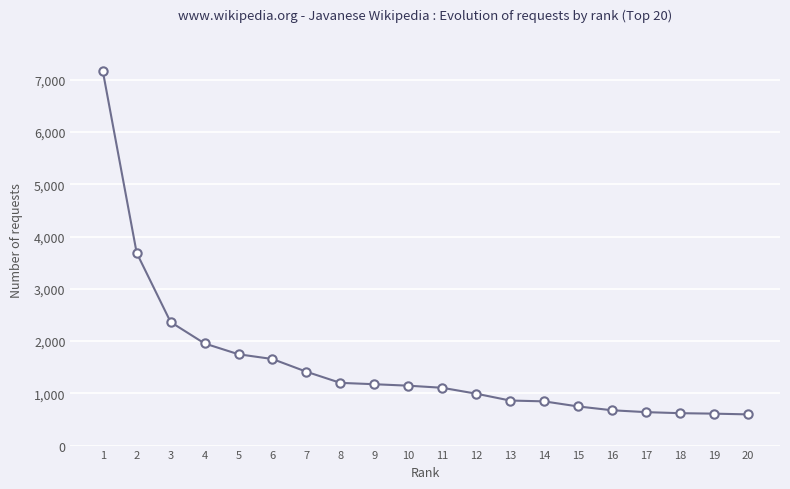

What is the ratio of the value at 18 to the value at 10?

0.5